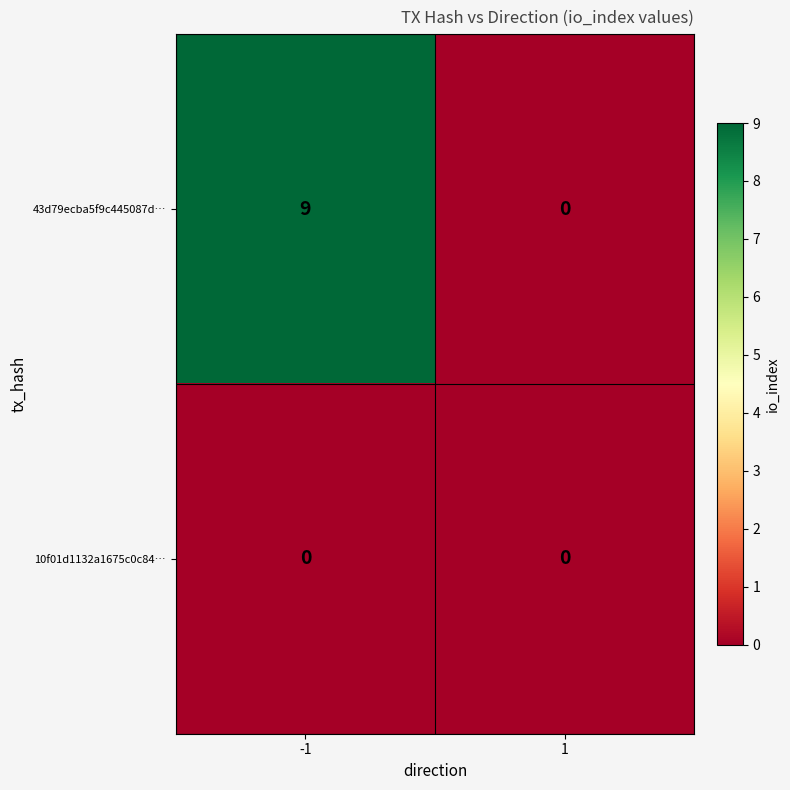

Rank the series by their maximum value, from lowest to highest.

10f01d1132a1675c0c84…, 43d79ecba5f9c445087d…